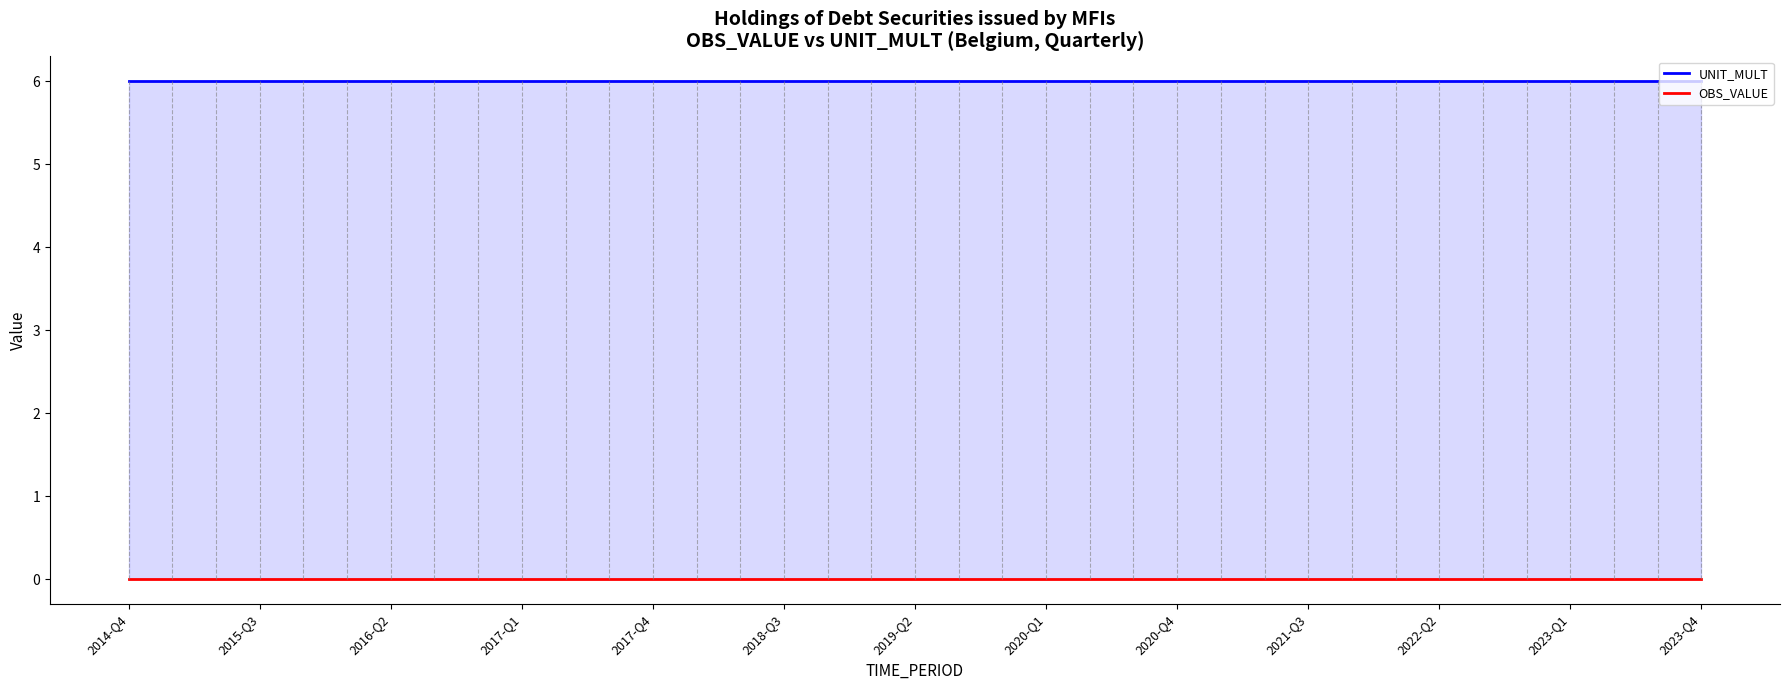

Which has a higher value, 16 or 13?

16